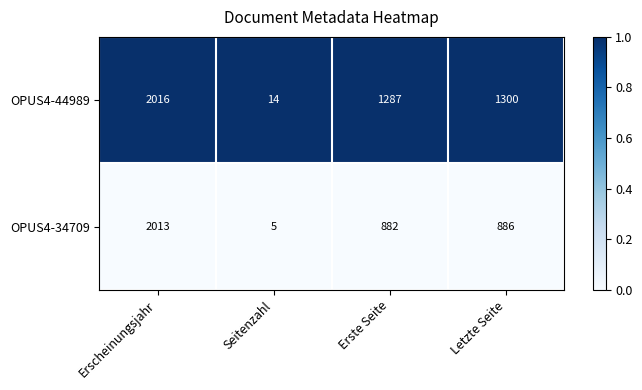

What is the total value across all series at Erste Seite?

2169